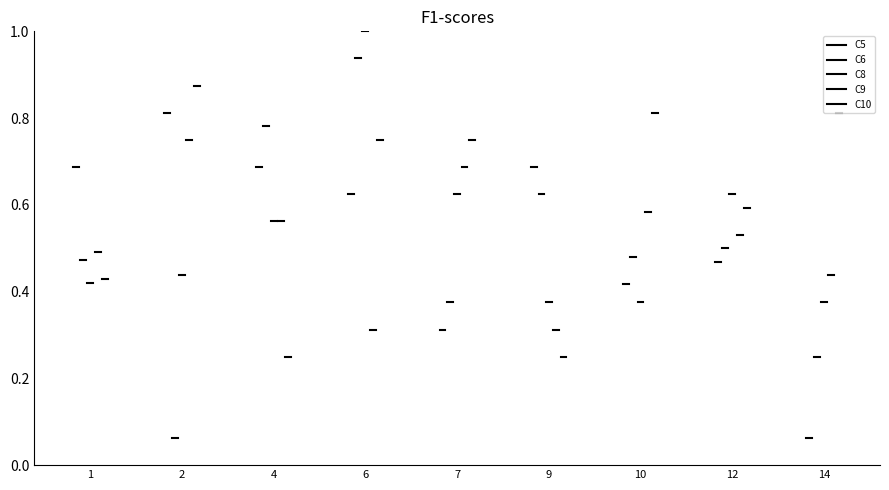

How many lines are shown in the chart?

5